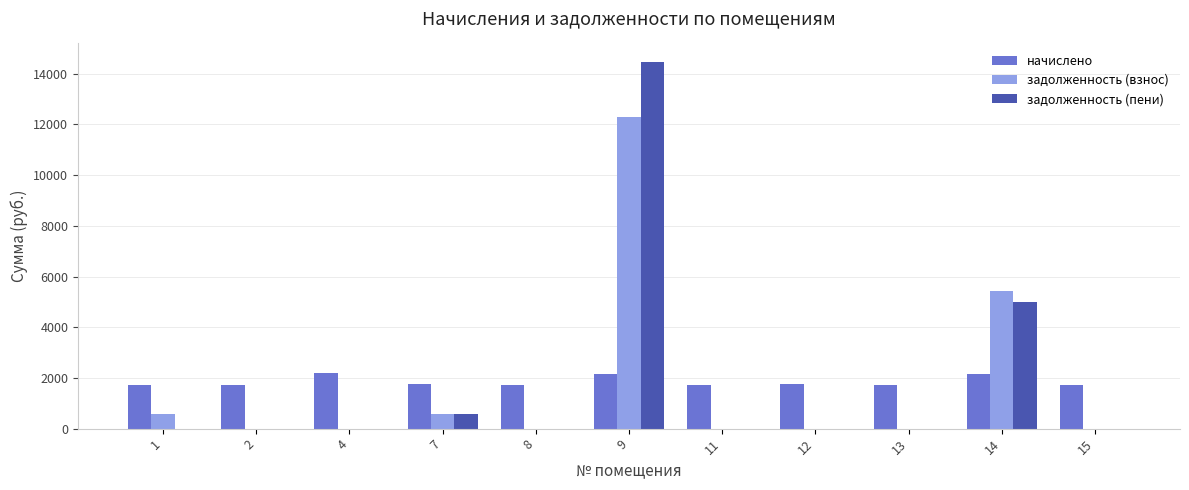

What is the average value of the начислено series?

1855.2